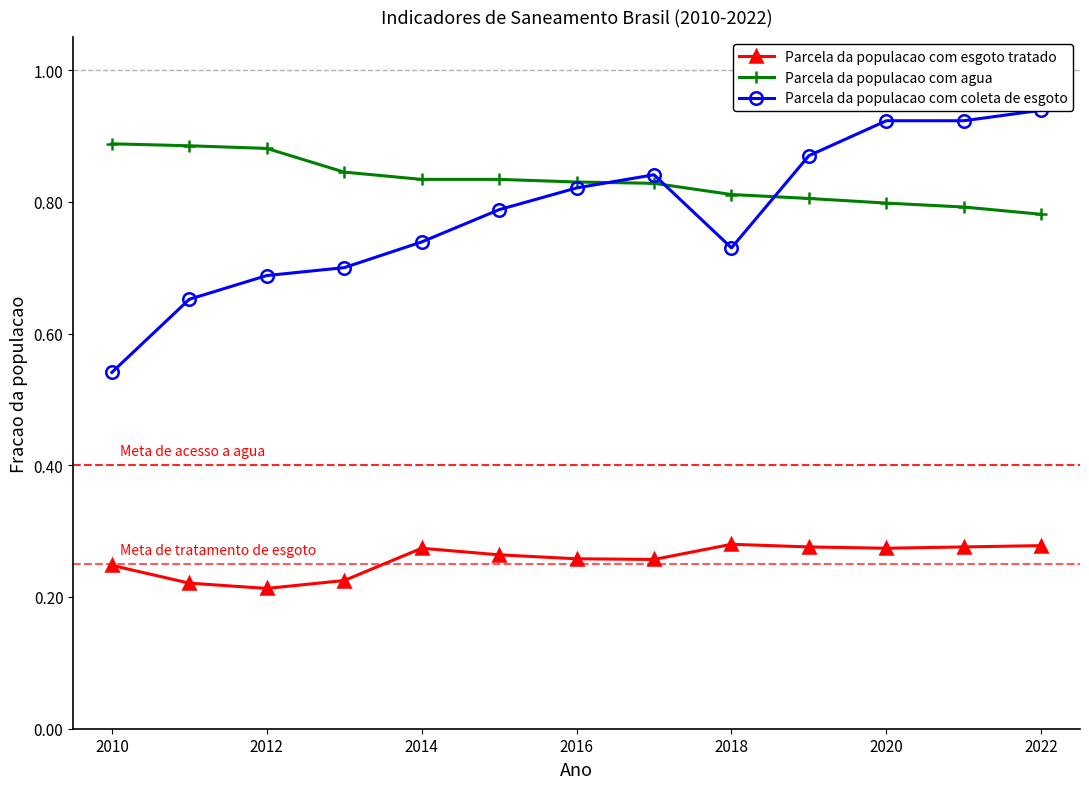

What is the lowest value of the Parcela da populacao com esgoto tratado series?

0.2